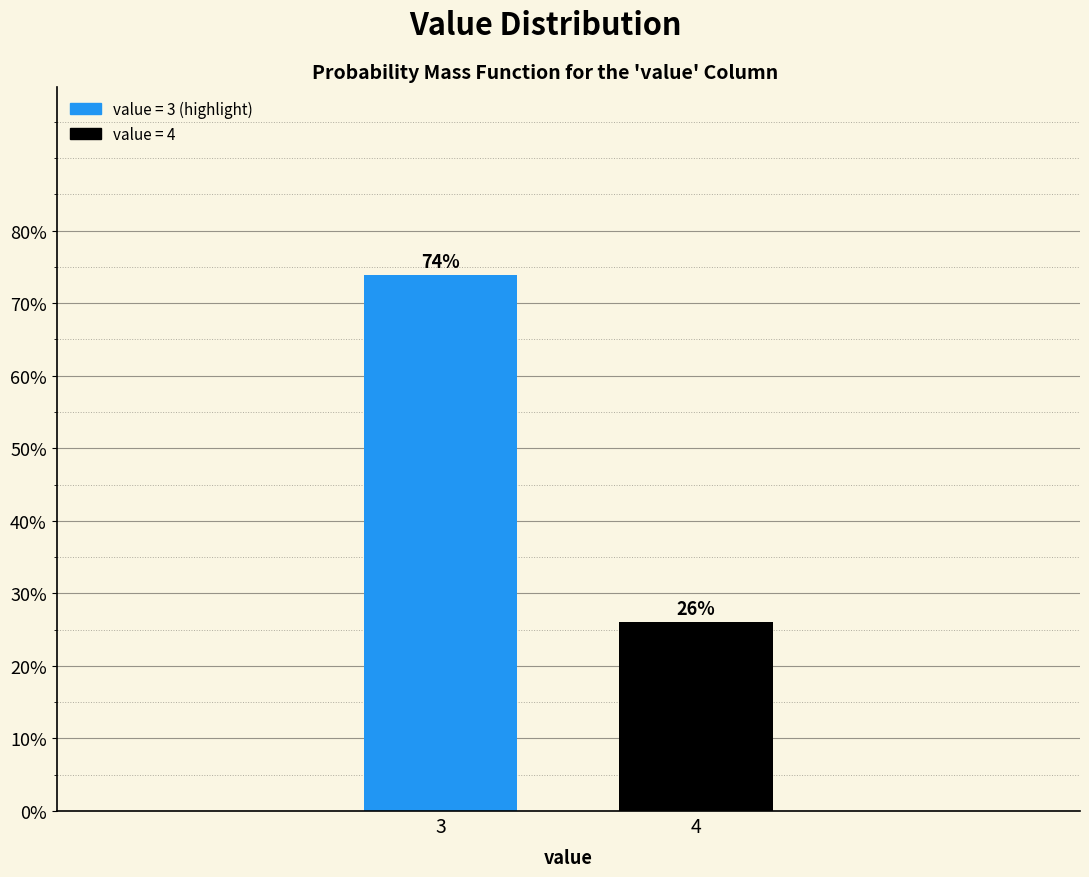

What is the value of the 1st bar from the left?

73.9